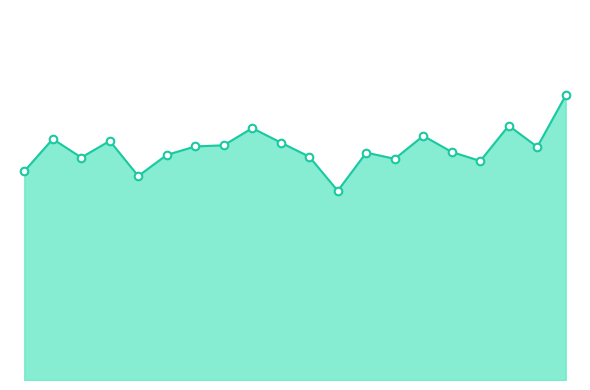

How many lines are shown in the chart?

1